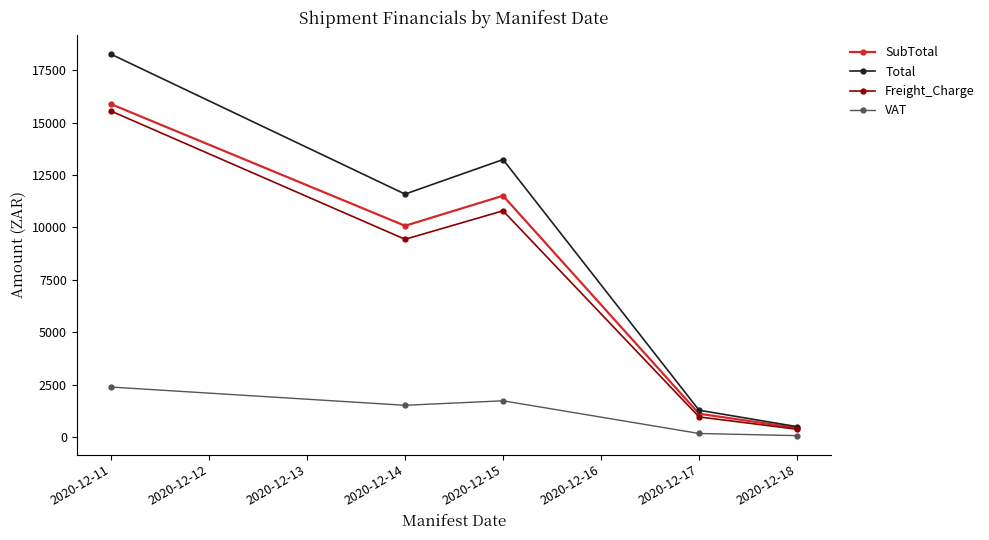

How many values in the SubTotal series are below 10078?

2